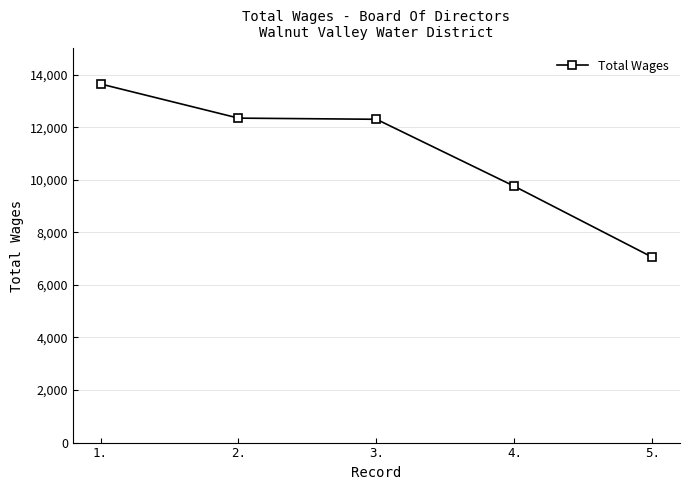

What is the change in value from 2. to 5.?

-5294